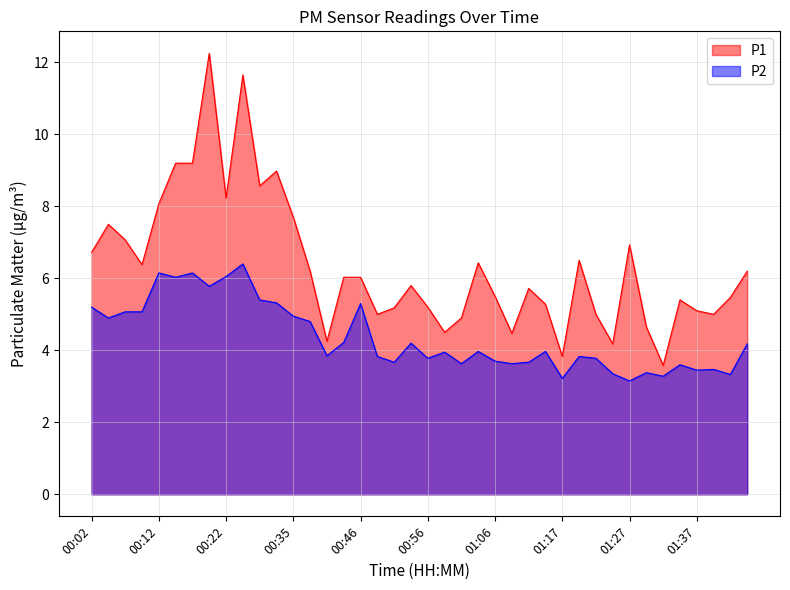

Read the P1 value at 00:04.

7.5